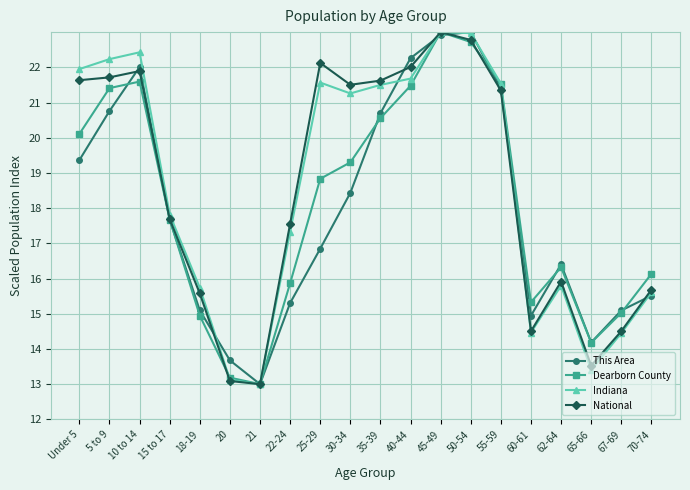

True or false: Dearborn County has a value of 37.8 at 40-44.

False